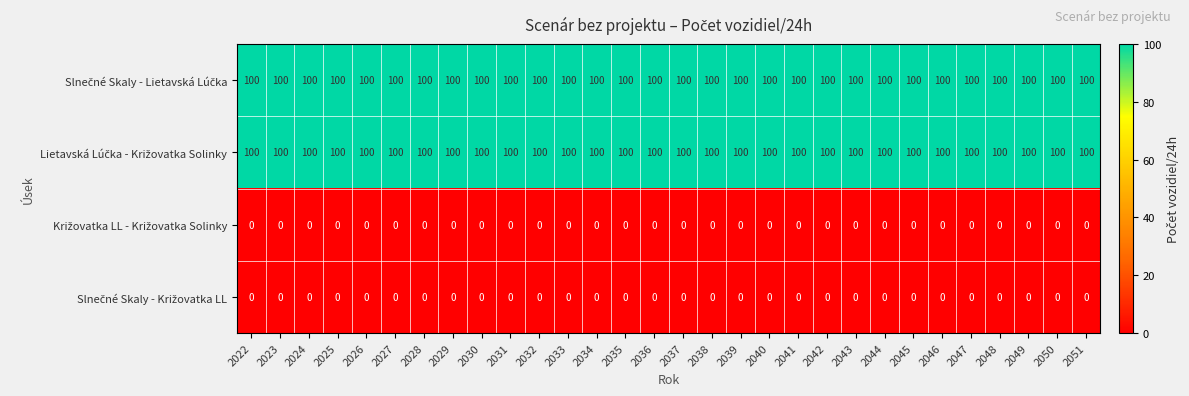

What is the spread (max minus min) of values at 2044?

100